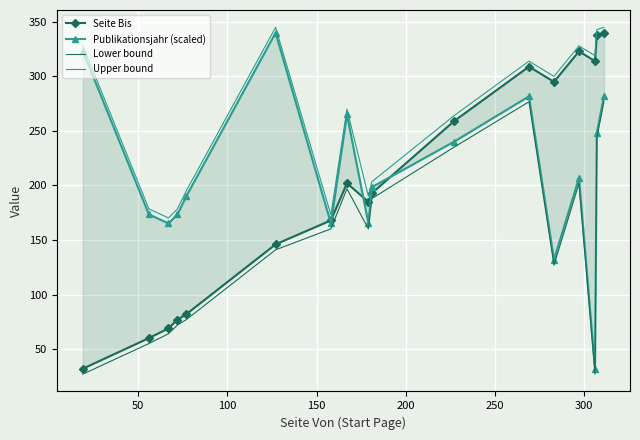

True or false: Lower bound and Upper bound intersect in this chart.

False